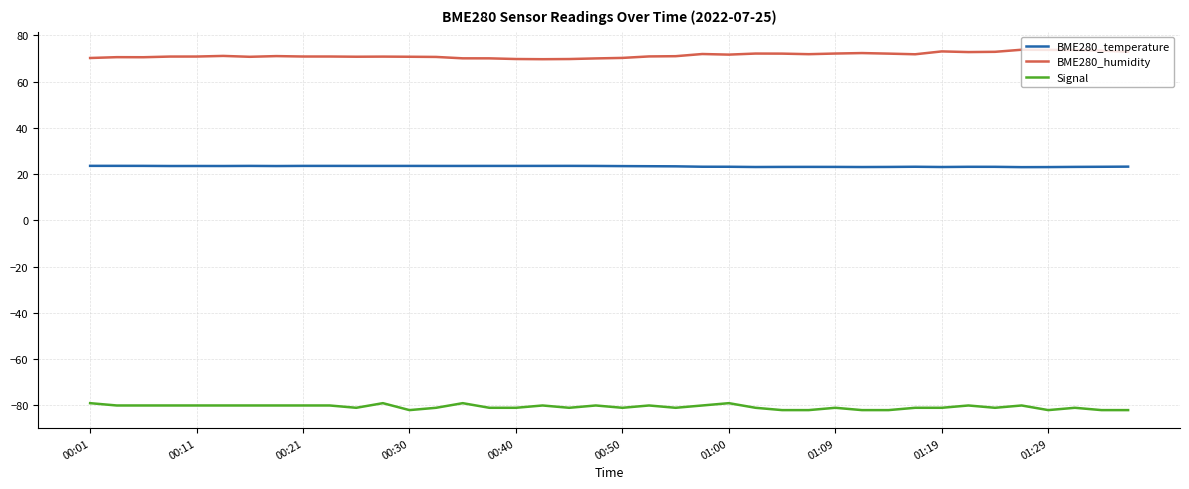

List the series in order of their overall mean, highest first.

BME280_humidity, BME280_temperature, Signal